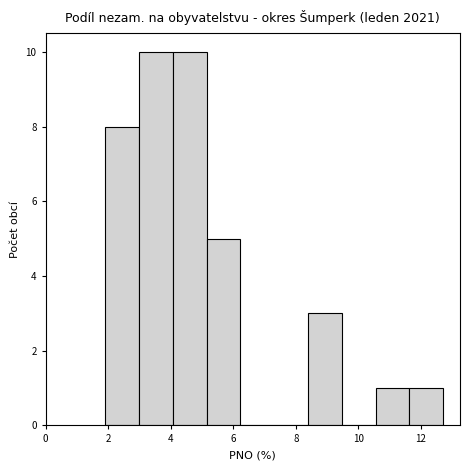

Reading left to right, list every bar in this chart as the range it spans on the x-axis followed by its height. Neither the bar edges nor the heights are printed on the chart, so give them approximately, as read against the axes.

2.0 to 3.0: 8
3.0 to 4.0: 10
4.0 to 5.2: 10
5.2 to 6.2: 5
6.2 to 7.4: 0
7.4 to 8.4: 0
8.4 to 9.4: 3
9.4 to 10.6: 0
10.6 to 11.6: 1
11.6 to 12.8: 1